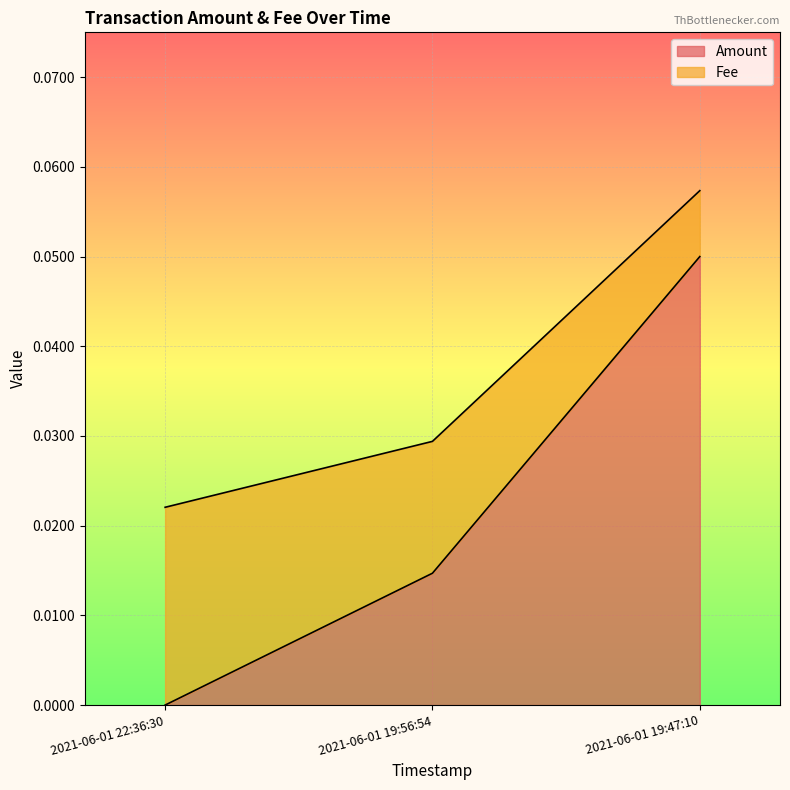

Reading left to right, transcribe all the data shown in this chart.

0.0	0.0	0.1